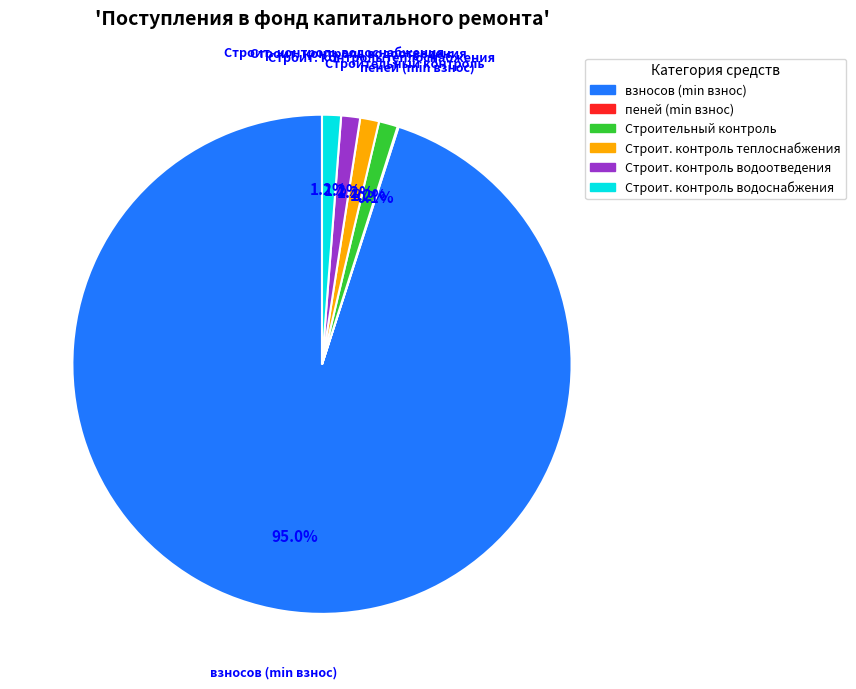

To the nearest percent, what is the average slice percentage?

17%